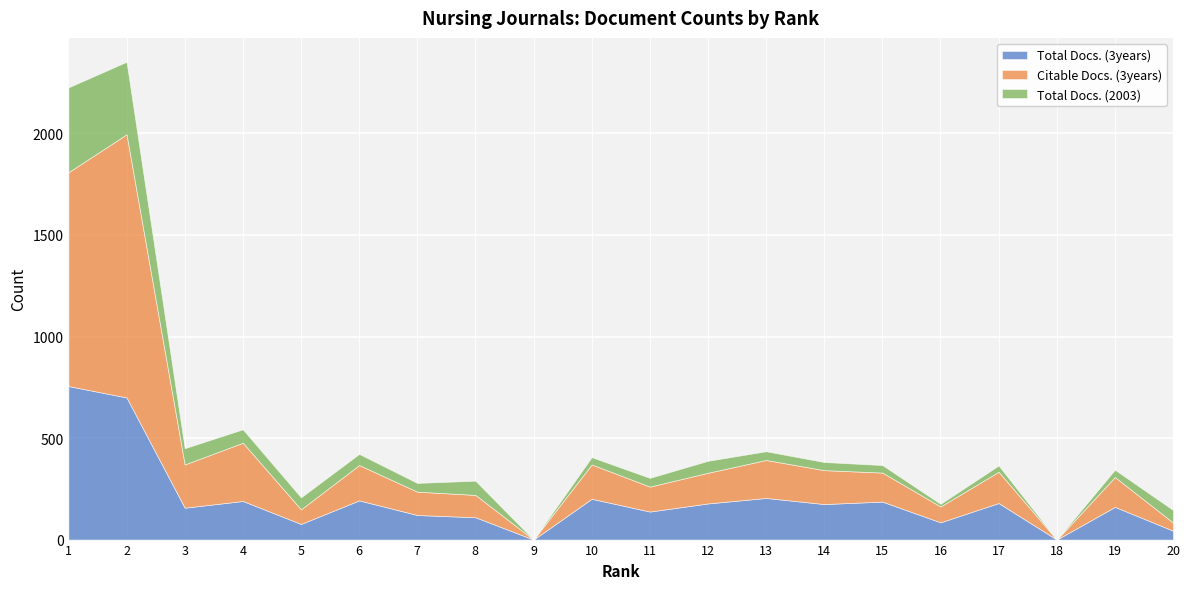

What is the average value of the Total Docs. (3years) series?

193